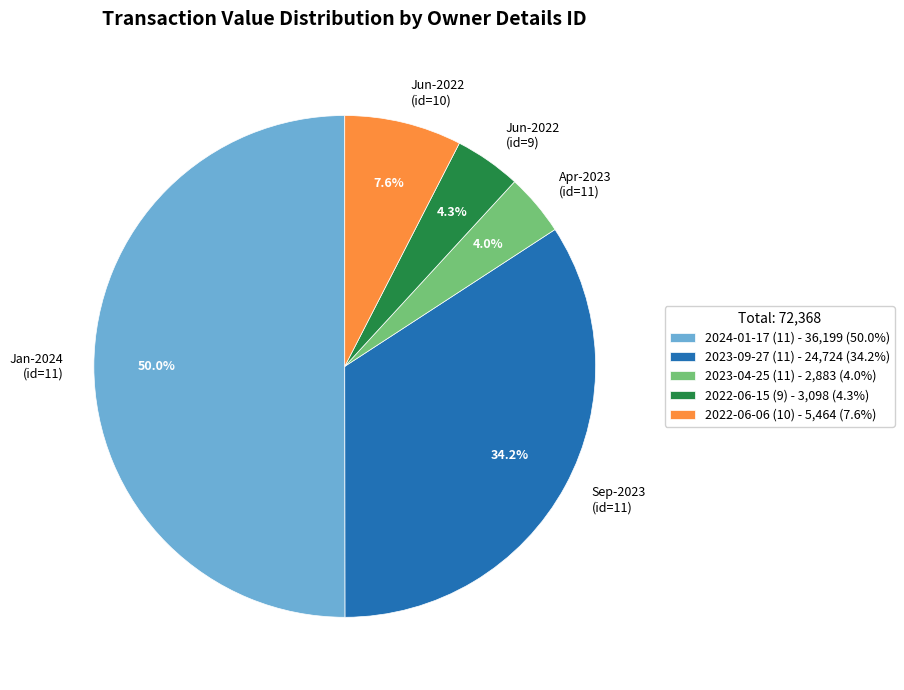

What is the largest slice in the pie chart?

2024-01-17 (11)